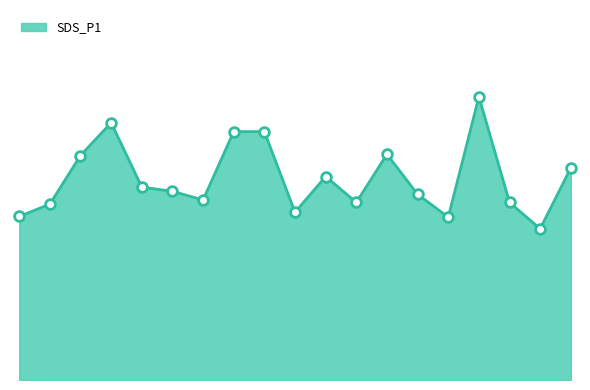

At which label does the data first exceed 7?

00:14